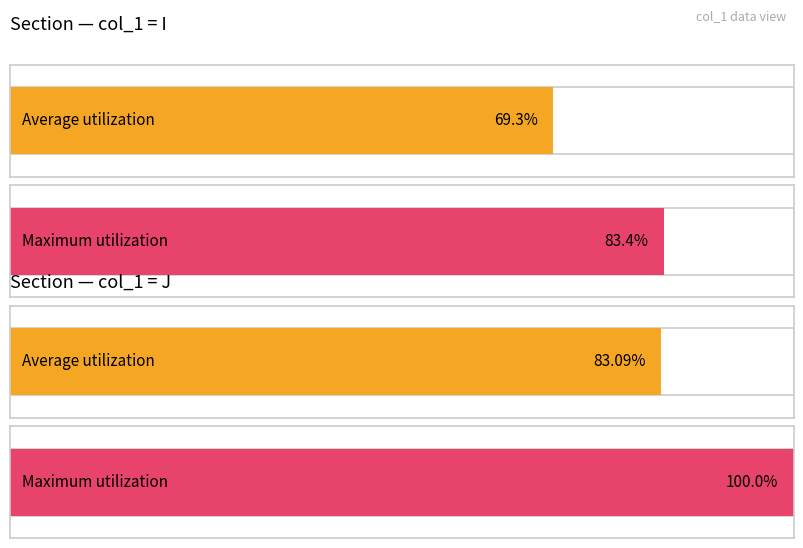

How many distinct data groups are displayed?

2